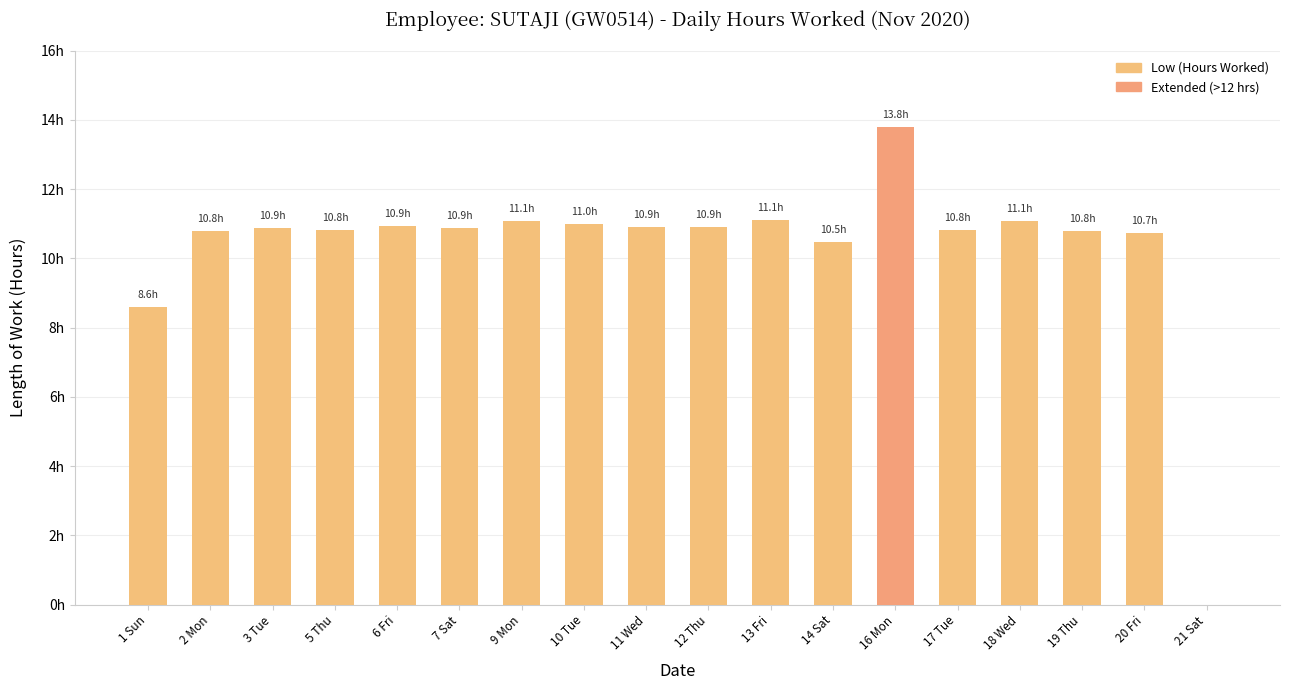

Reading right to left, extract all data points from this chart.

0.0	10.7	10.8	11.1	10.8	13.8	10.5	11.1	10.9	10.9	11.0	11.1	10.9	10.9	10.8	10.9	10.8	8.6